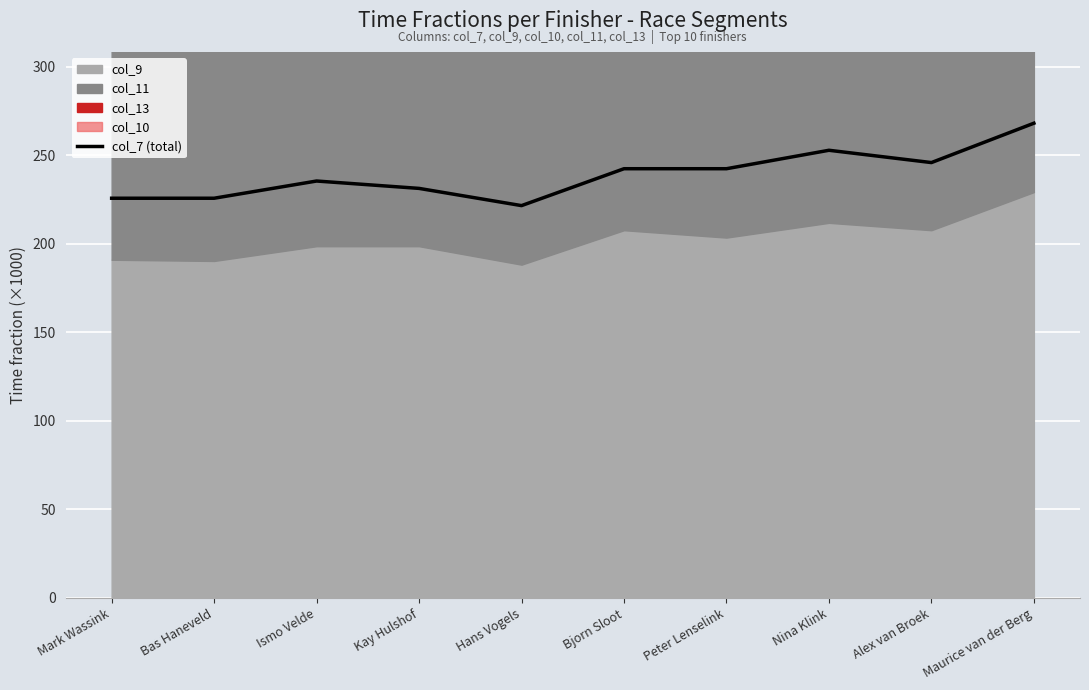

How many points are lower than both their immediate neighbors (excluding endpoints)?

2